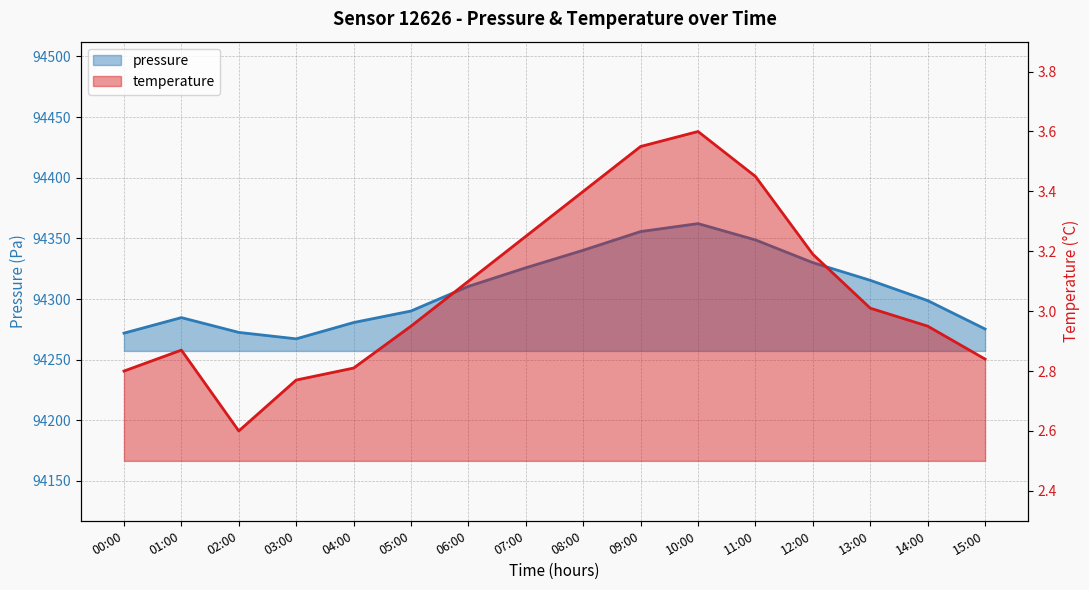

List the series in order of their overall mean, highest first.

pressure, temperature